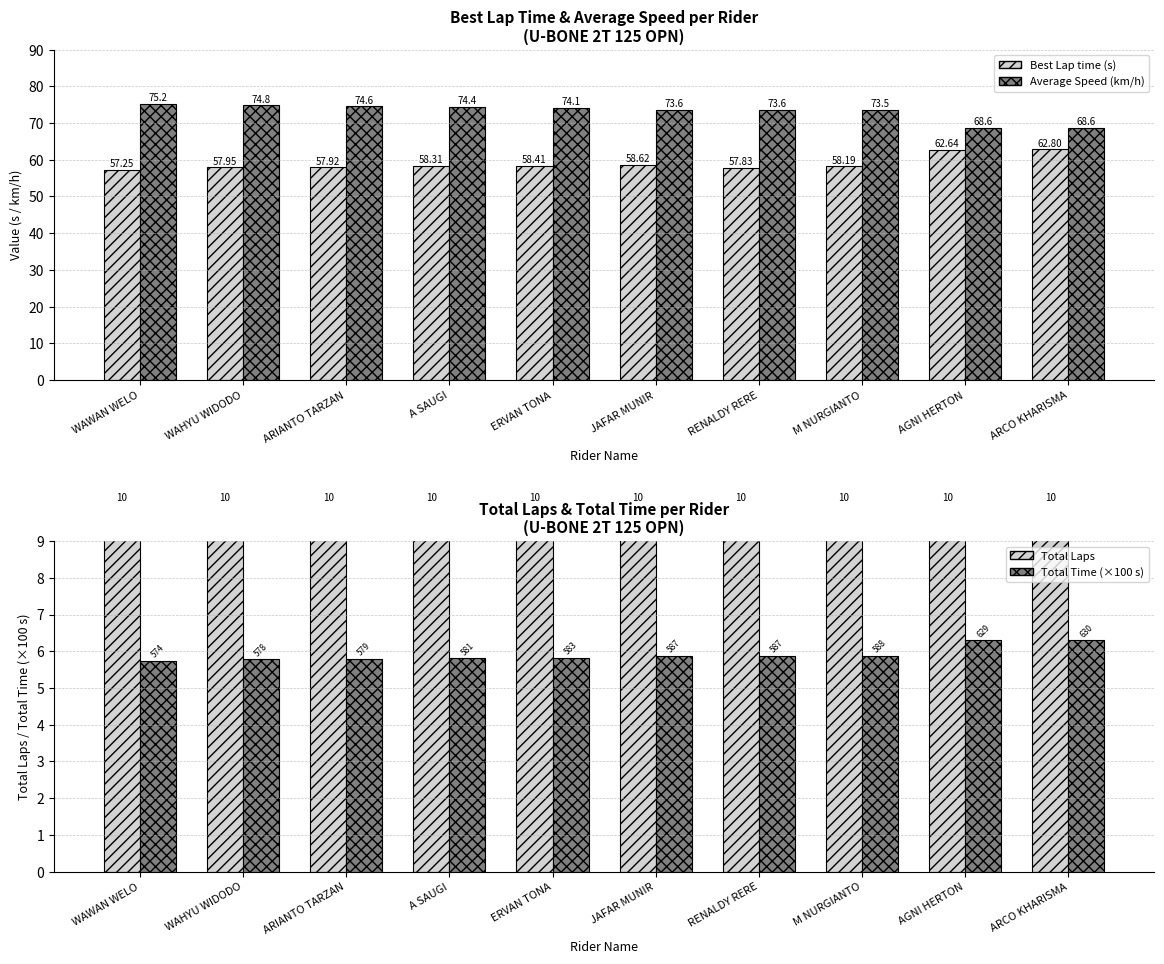

Does the chart contain any negative values?

No